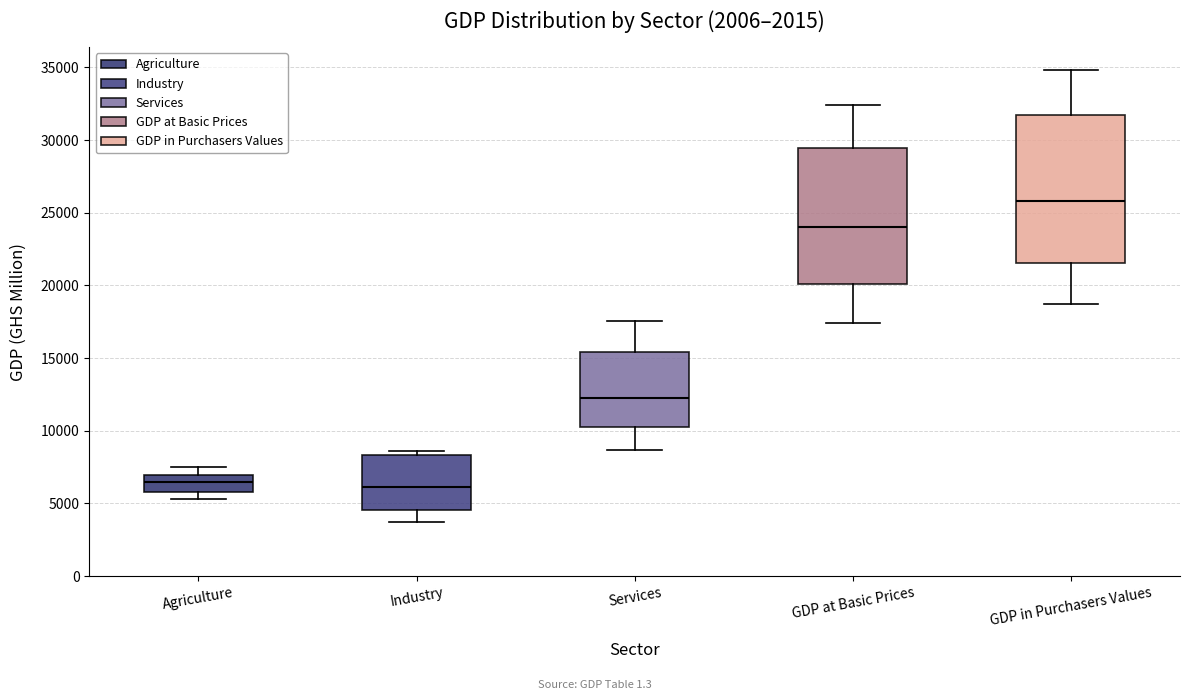

Which box has the highest median line?

GDP in Purchasers Values